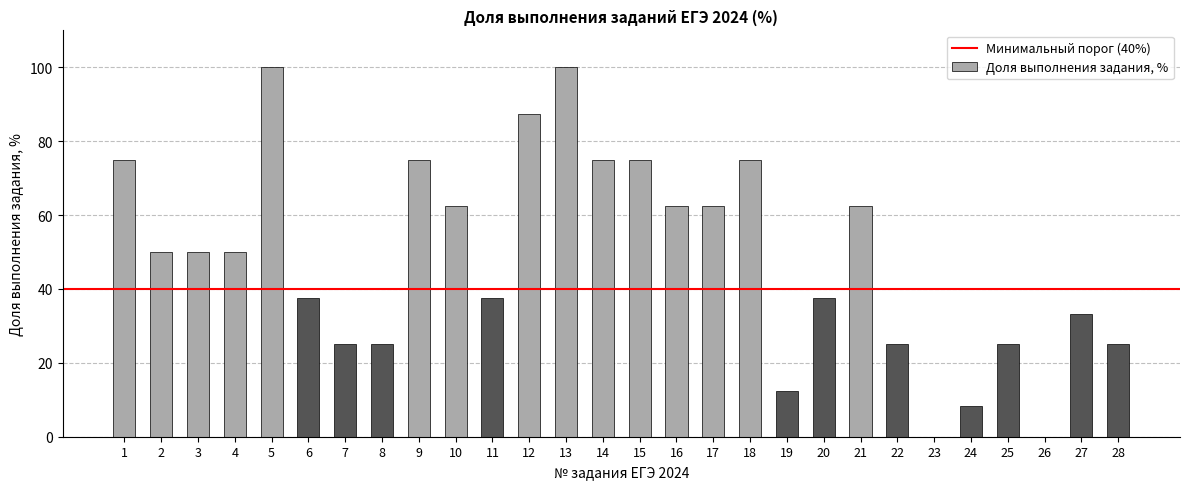

The chart shows a value of 62.5 at 21. True or false?

True